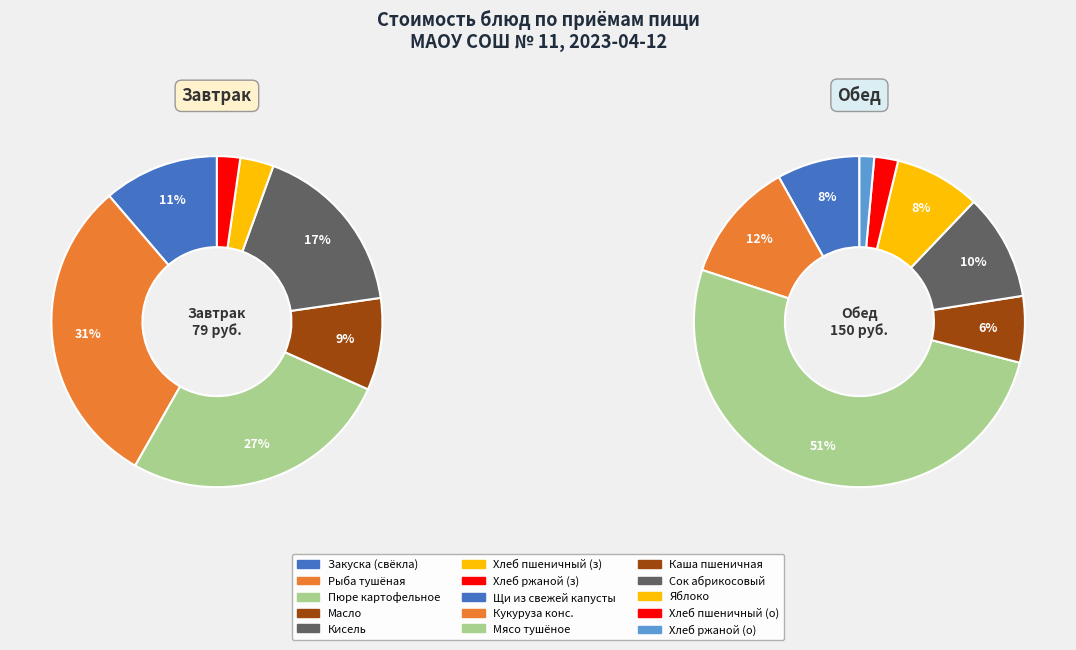

How many slices are in this pie chart?

15